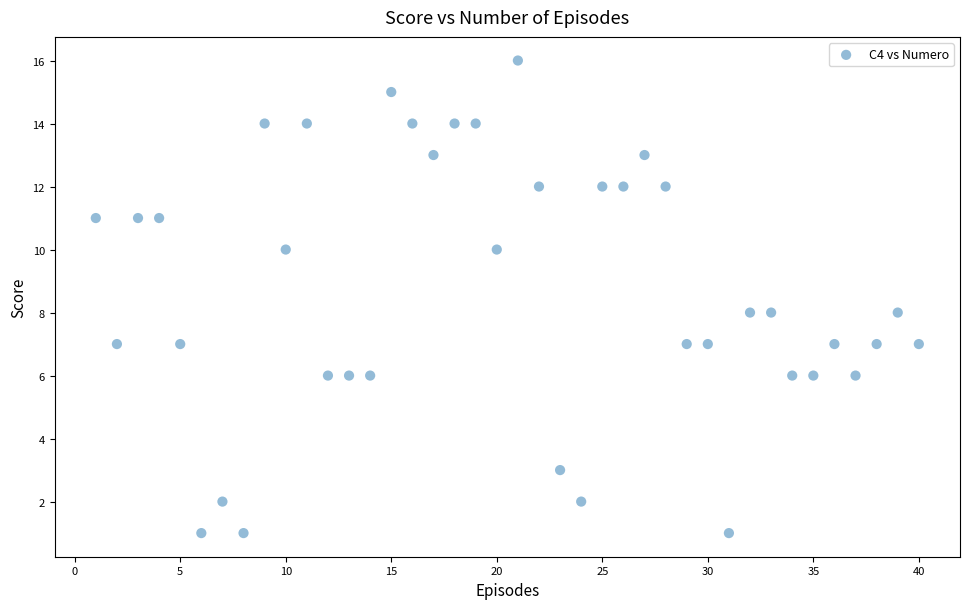

What is the range of X values (max minus min)?

39